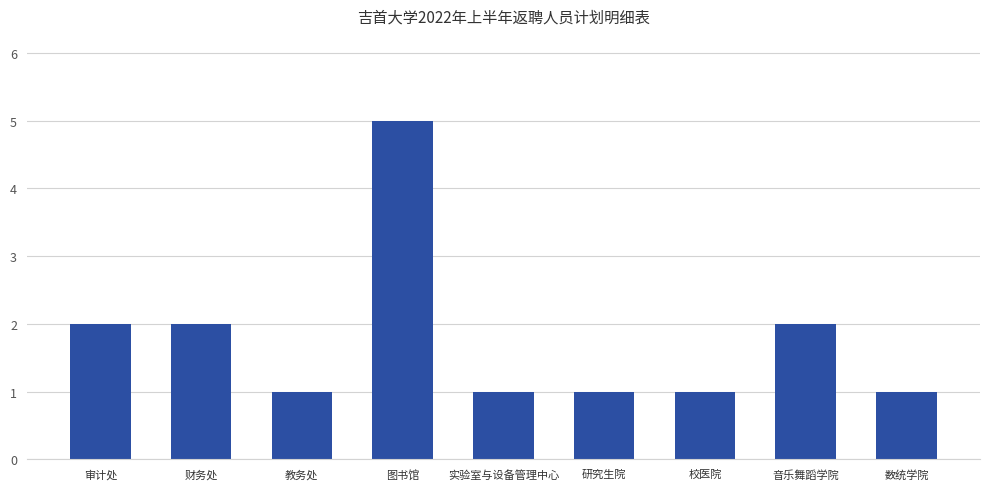

What is the ratio of the value at 音乐舞蹈学院 to the value at 实验室与设备管理中心?

2.0